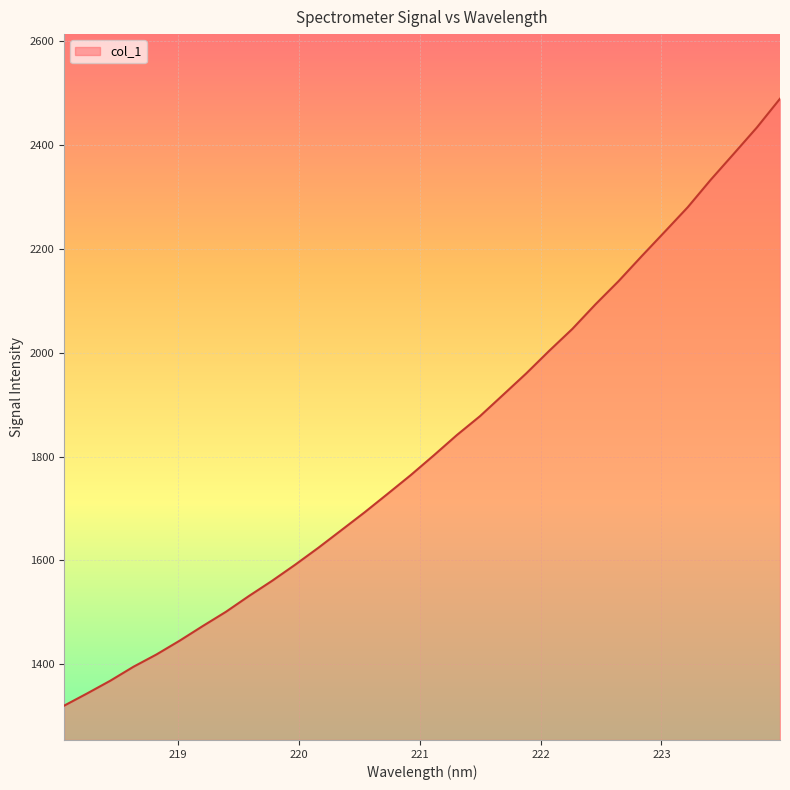

What is the difference between the maximum and minimum values?

1169.7